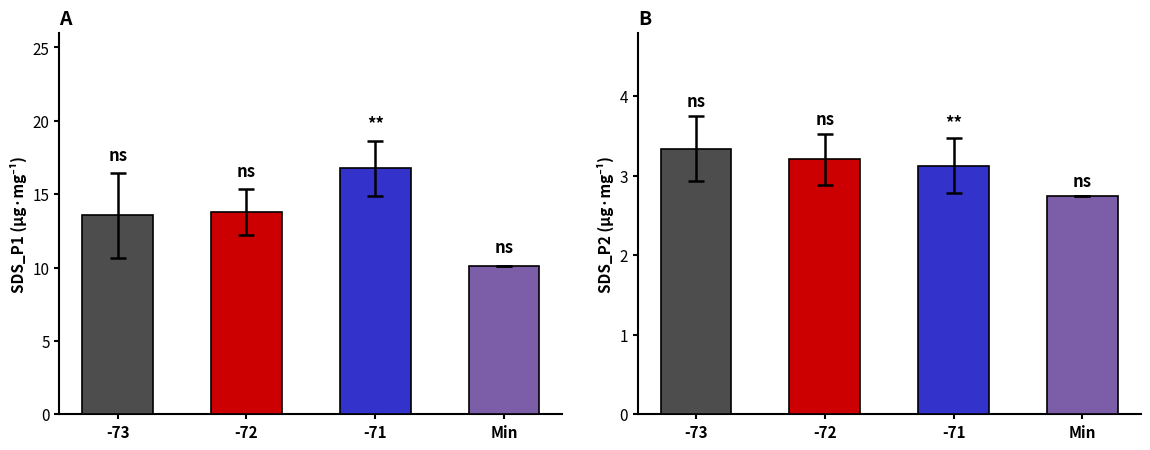

Rank the series by their average value, from highest to lowest.

SDS_P1, SDS_P2